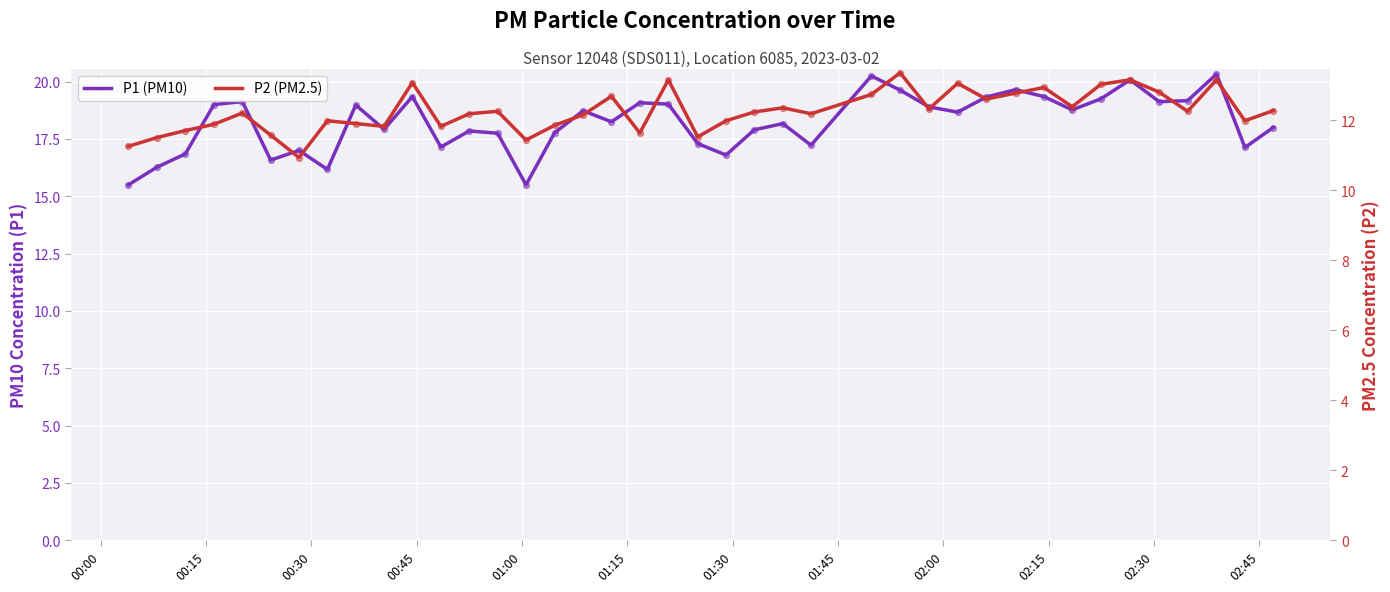

Which series reaches the maximum Y coordinate?

P1 (PM10)